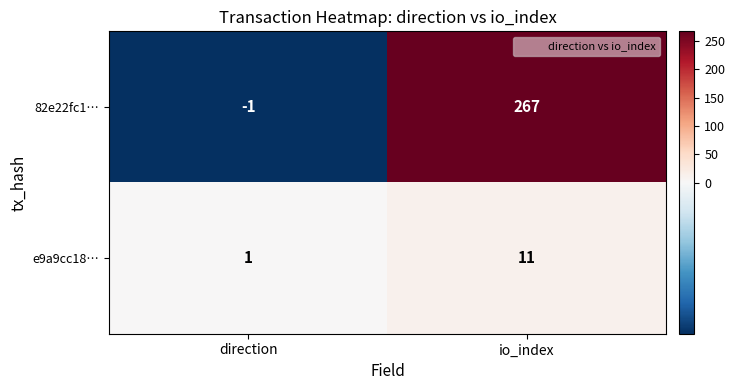

Count the number of data series in this chart.

2